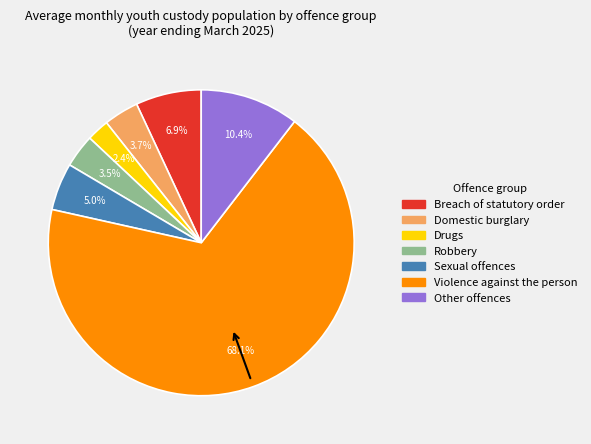

Which category has the smallest portion of the pie?

Drugs